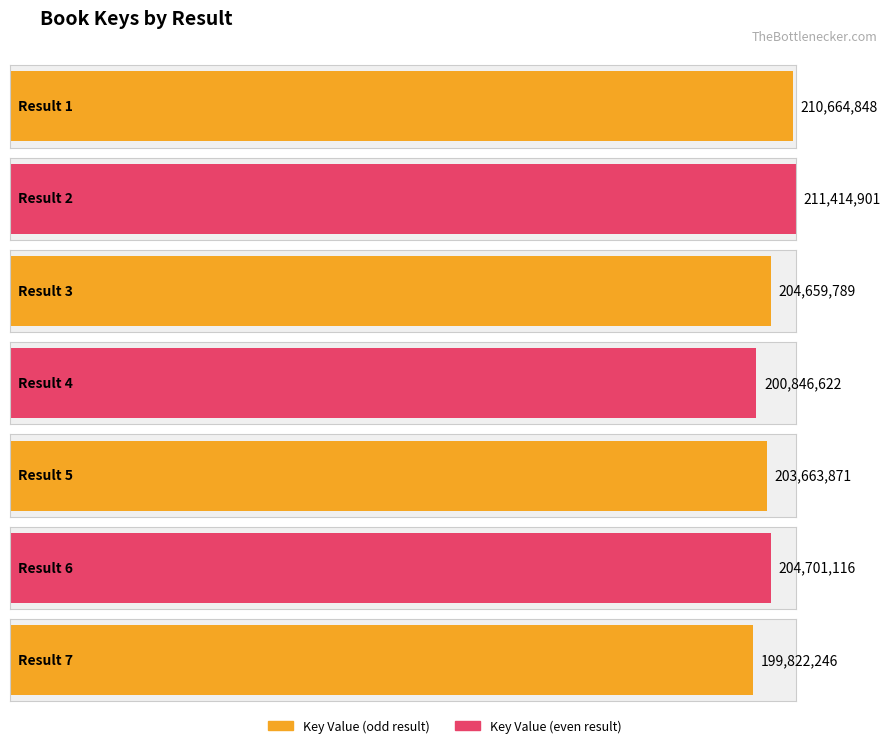

Reading left to right, transcribe all the data shown in this chart.

210664848	211414901	204659789	200846622	203663871	204701116	199822246